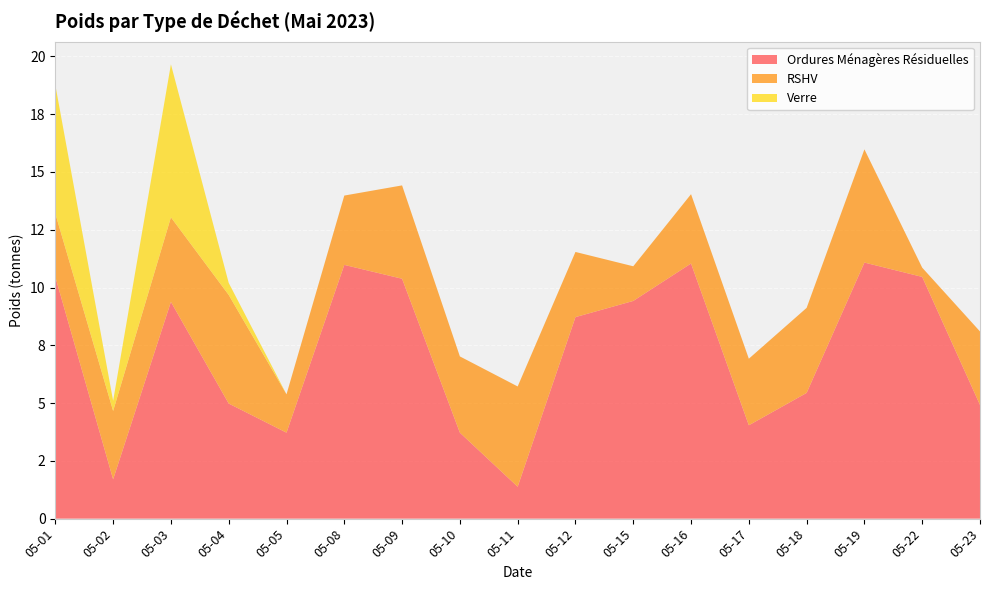

Reading left to right, list all the values displayed in this chart.

Ordures Ménagères Résiduelles: 05-01=10.5	05-02=1.7	05-03=9.4	05-04=5.0	05-05=3.7	05-08=11.0	05-09=10.4	05-10=3.7	05-11=1.4	05-12=8.7	05-15=9.4	05-16=11.0	05-17=4.0	05-18=5.4	05-19=11.1	05-22=10.5	05-23=4.9
RSHV: 05-01=2.7	05-02=3.0	05-03=3.7	05-04=4.7	05-05=1.7	05-08=3.0	05-09=4.0	05-10=3.3	05-11=4.3	05-12=2.8	05-15=1.5	05-16=3.0	05-17=2.9	05-18=3.7	05-19=4.9	05-22=0.4	05-23=3.2
Verre: 05-01=5.6	05-02=0.4	05-03=6.6	05-04=0.5	05-05=0.0	05-08=0.0	05-09=0.0	05-10=0.0	05-11=0.0	05-12=0.0	05-15=0.0	05-16=0.0	05-17=0.0	05-18=0.0	05-19=0.0	05-22=0.0	05-23=0.0